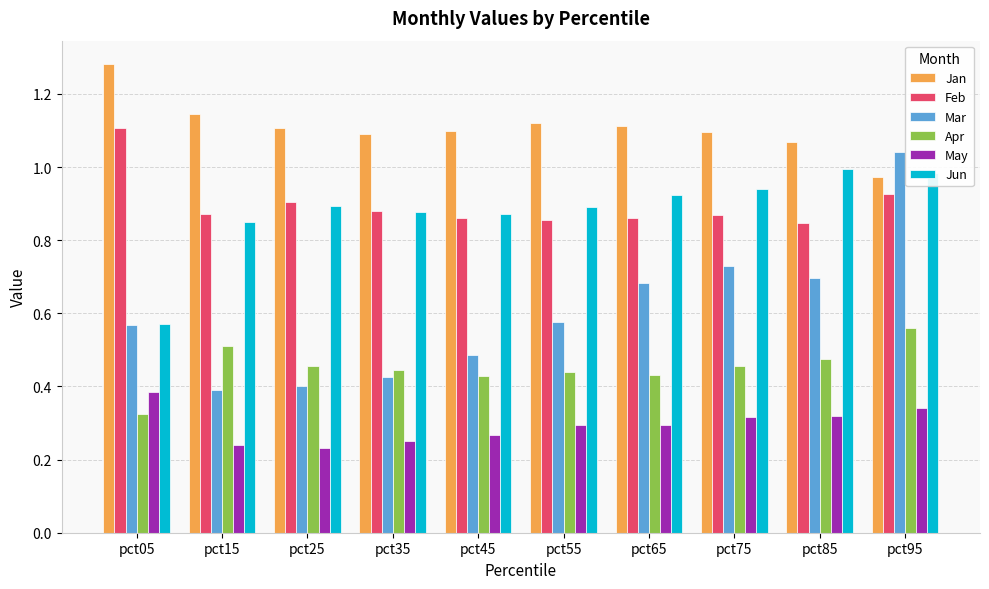

Where is Jun nearest to the value 0?

pct05